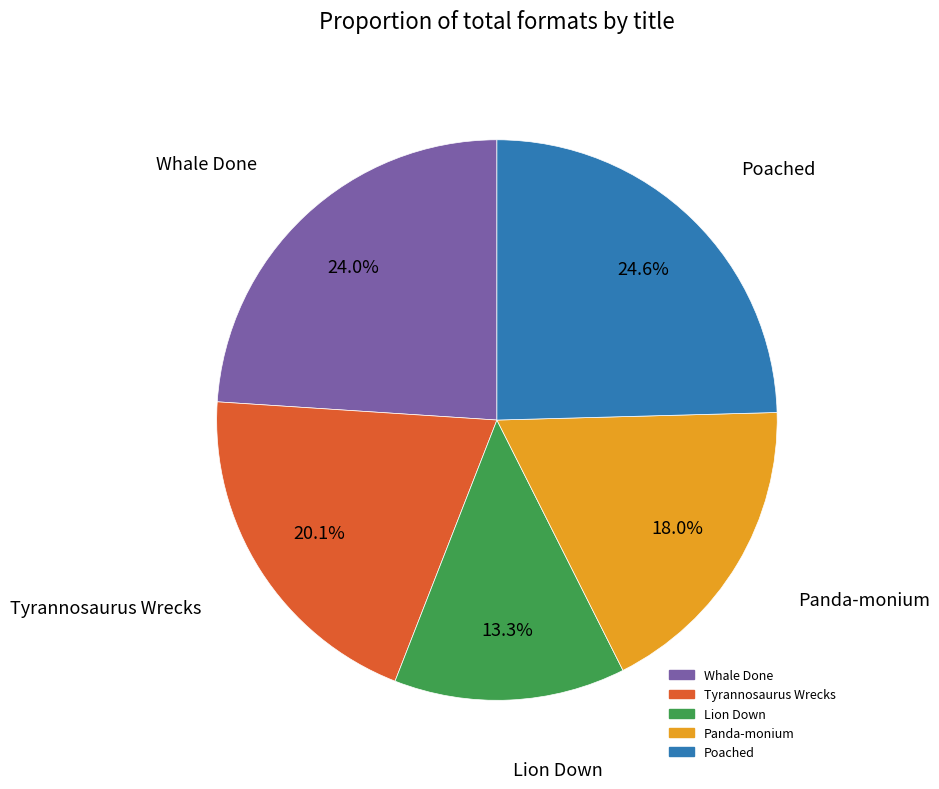

To the nearest percent, what is the average slice percentage?

20%